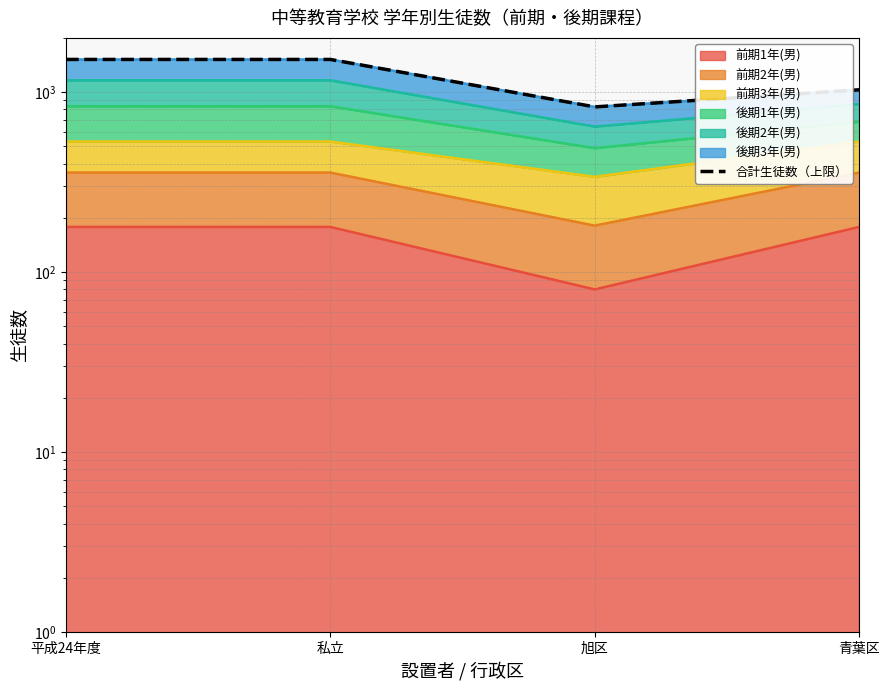

How many values are below 1518?

2